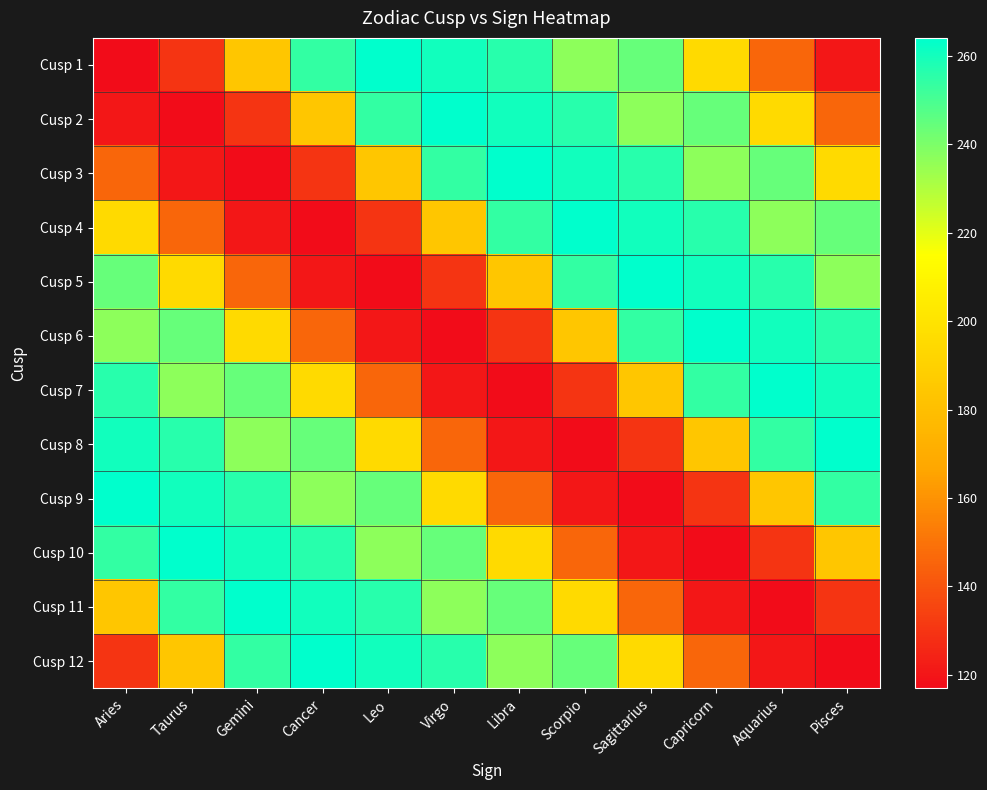

What is the spread (max minus min) of values at Libra?

147